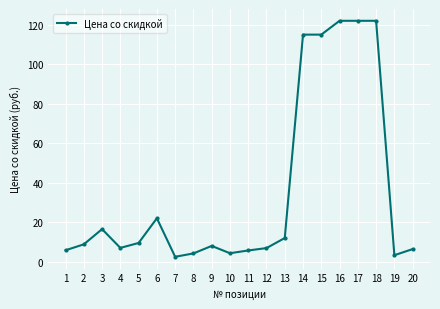

True or false: the data shows 35.4 at 6.

False